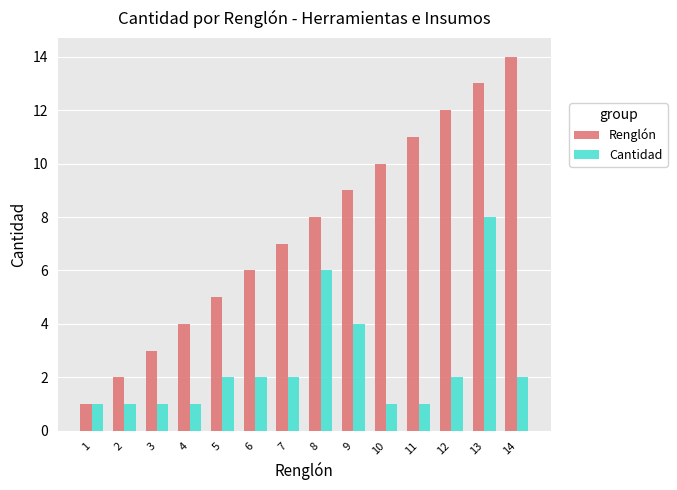

At 9, list the series in order from largest to smallest.

Renglón, Cantidad